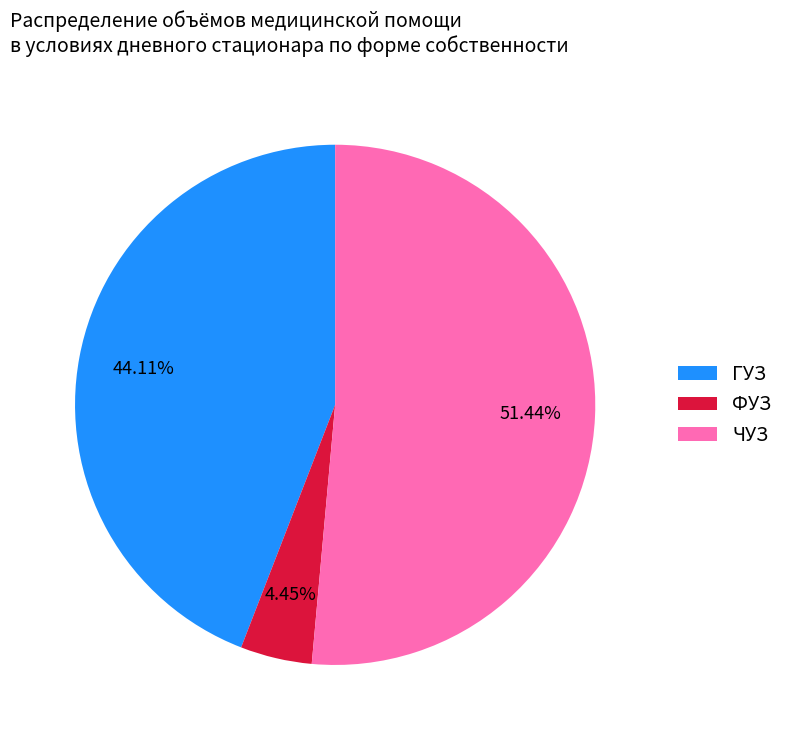

Is the sum of ЧУЗ and ГУЗ greater than half?

Yes